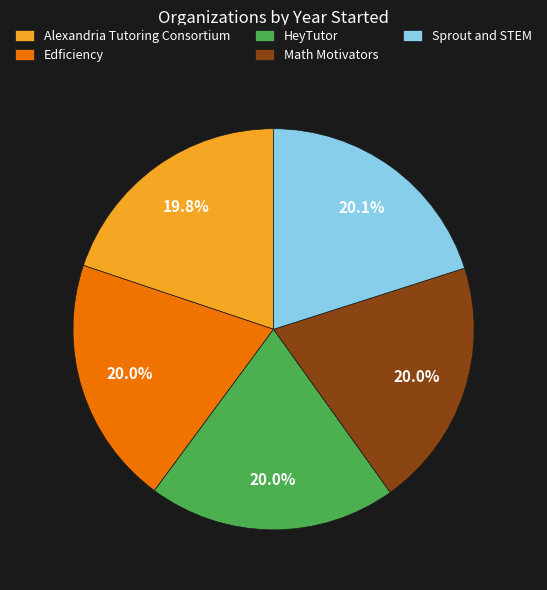

Is there any slice that represents more than half of the pie?

No